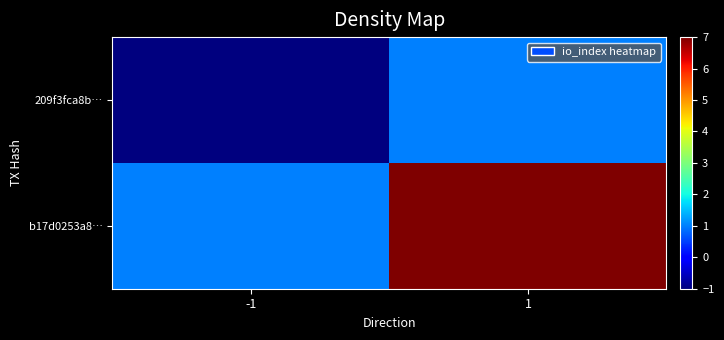

Which category has the lowest value across all series?

-1